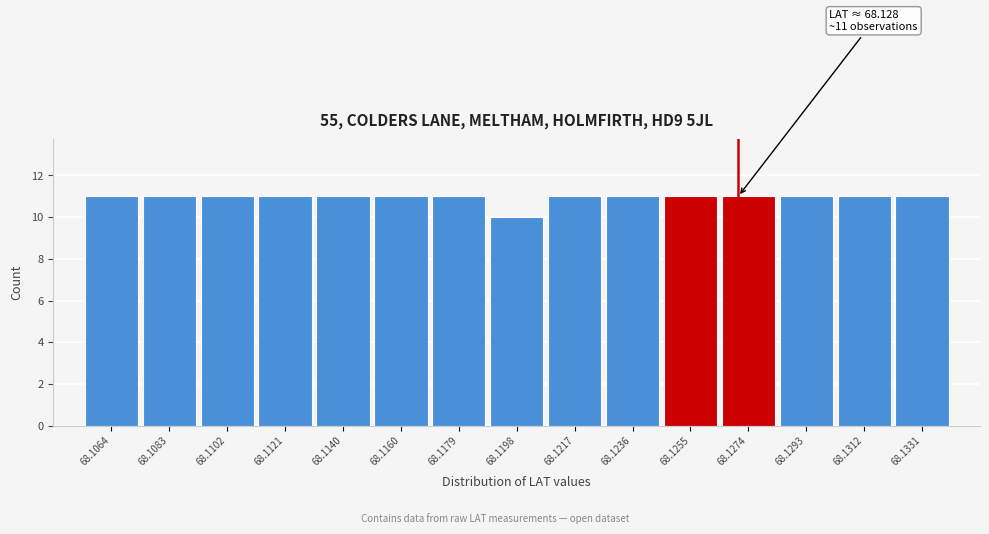

Reading left to right, transcribe all the data shown in this chart.

68.1064=11	68.1083=11	68.1102=11	68.1121=11	68.1140=11	68.1160=11	68.1179=11	68.1198=10	68.1217=11	68.1236=11	68.1255=11	68.1274=11	68.1293=11	68.1312=11	68.1331=11